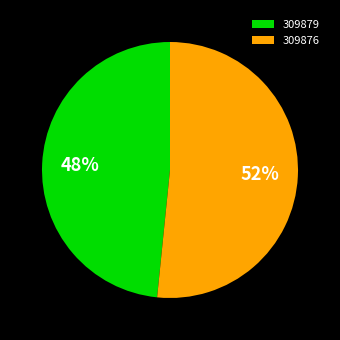

Is the sum of 309879 and 309876 greater than half?

Yes